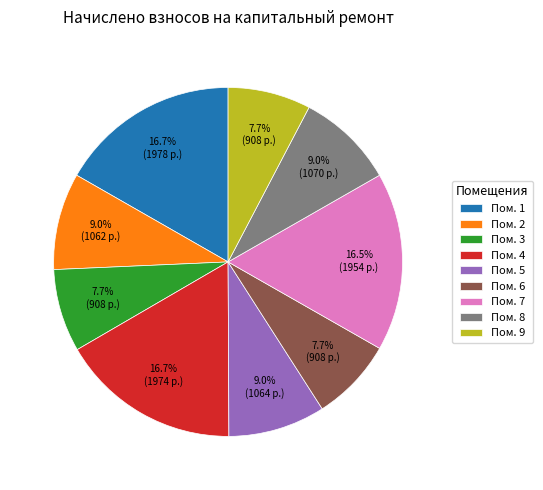

Is there any slice that represents more than half of the pie?

No